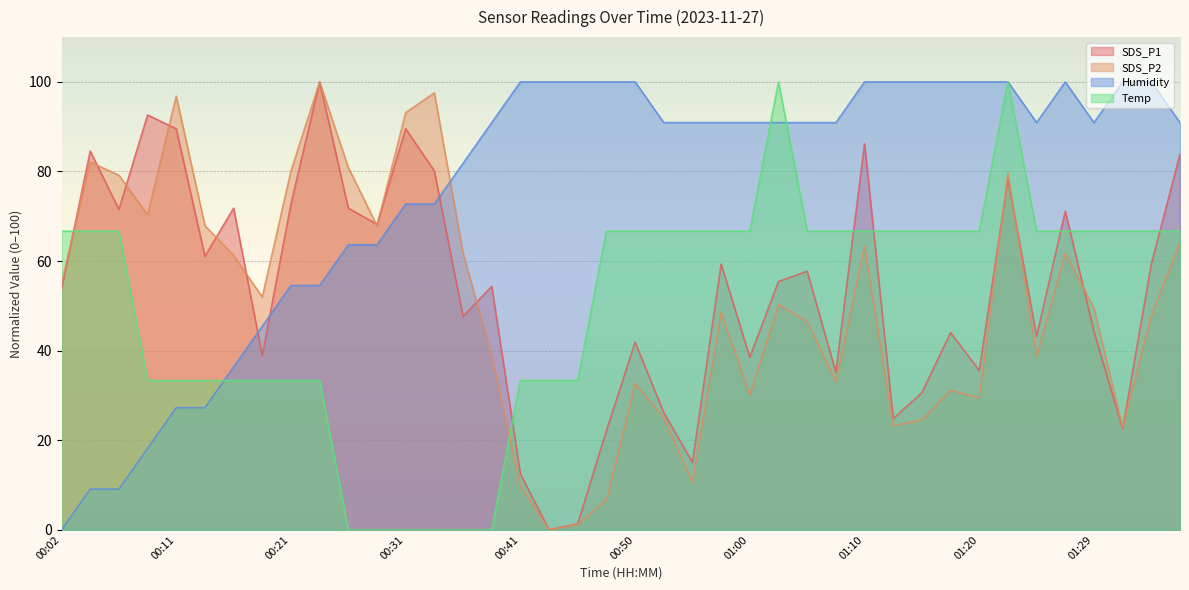

Which category has the lowest value across all series?

00:43